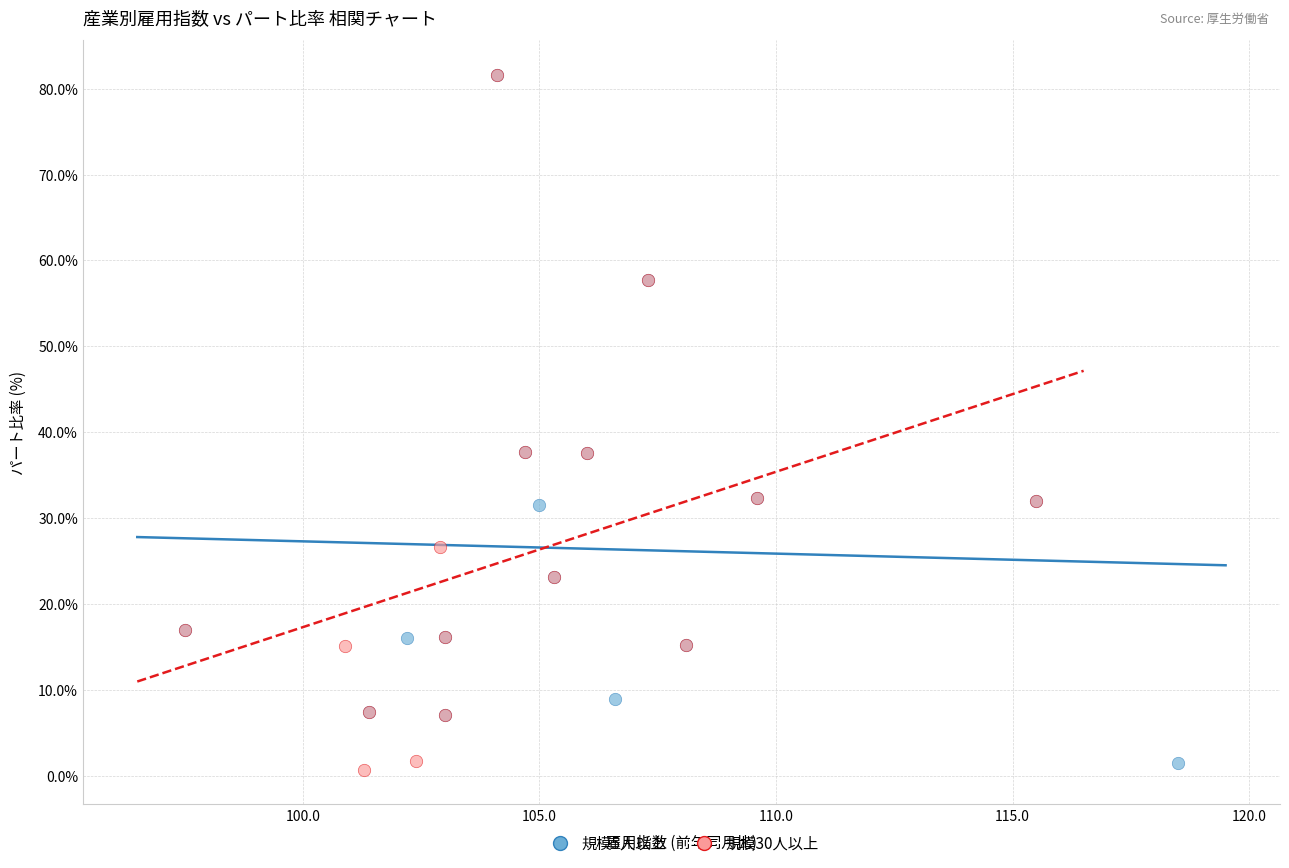

Which series reaches the minimum Y coordinate?

規模30人以上